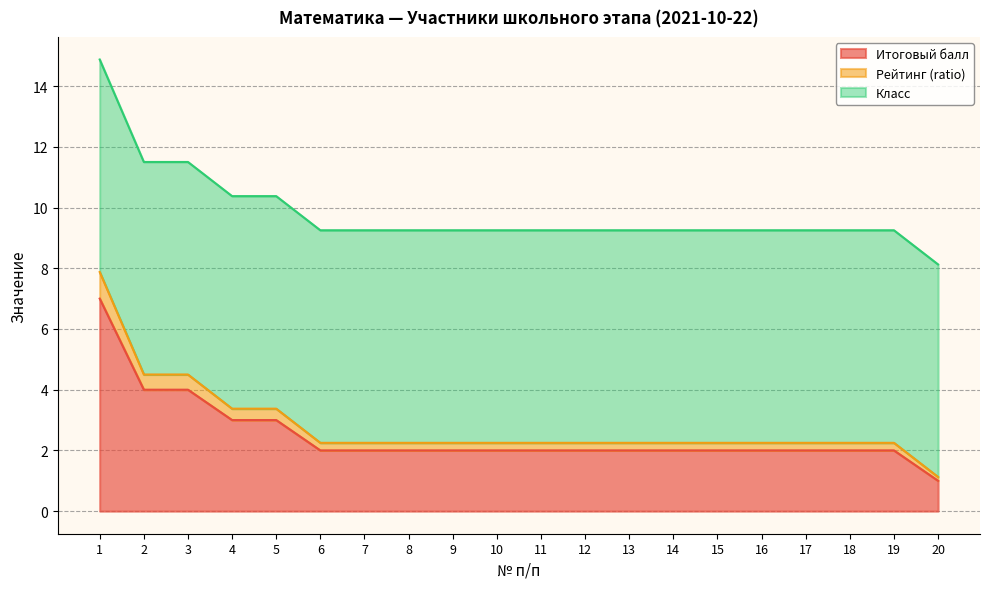

At which category does the chart reach its minimum across all series?

20